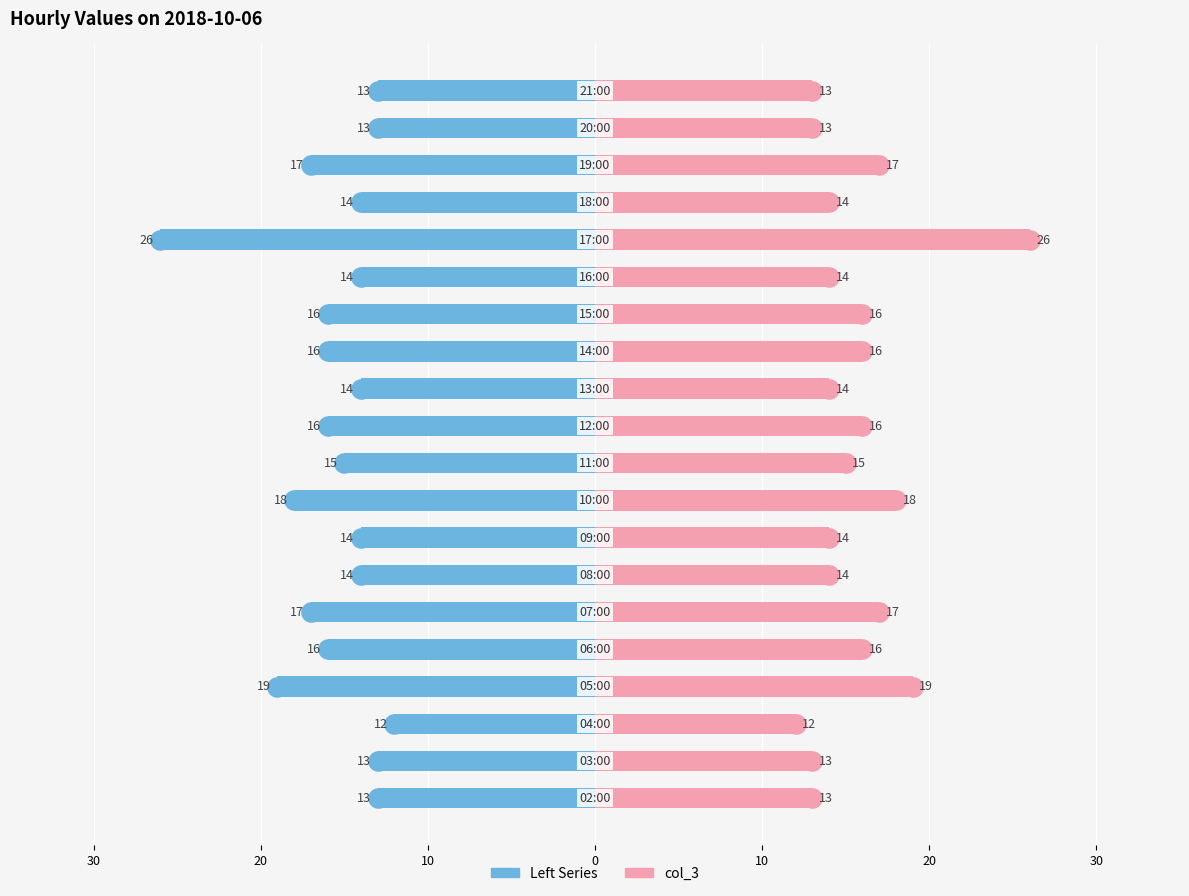

Which series contains the highest Y value?

col_3